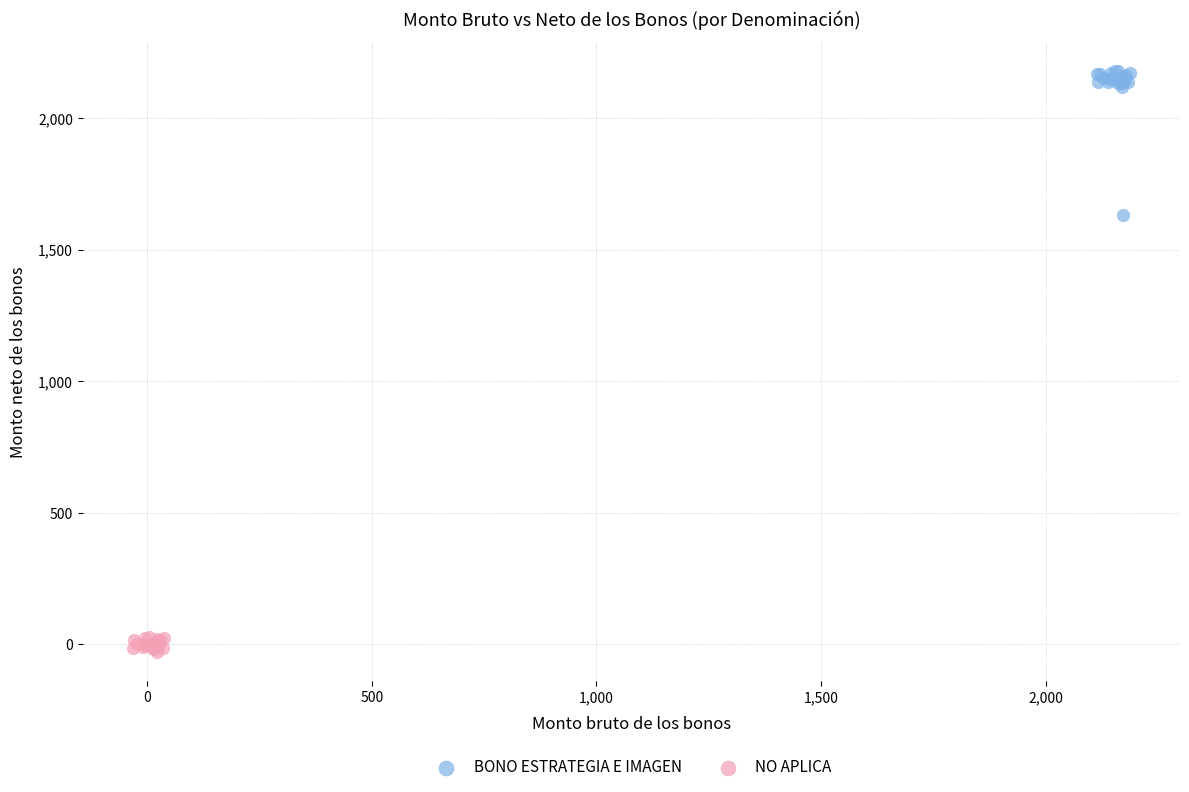

Which series contains the highest Y value?

BONO ESTRATEGIA E IMAGEN